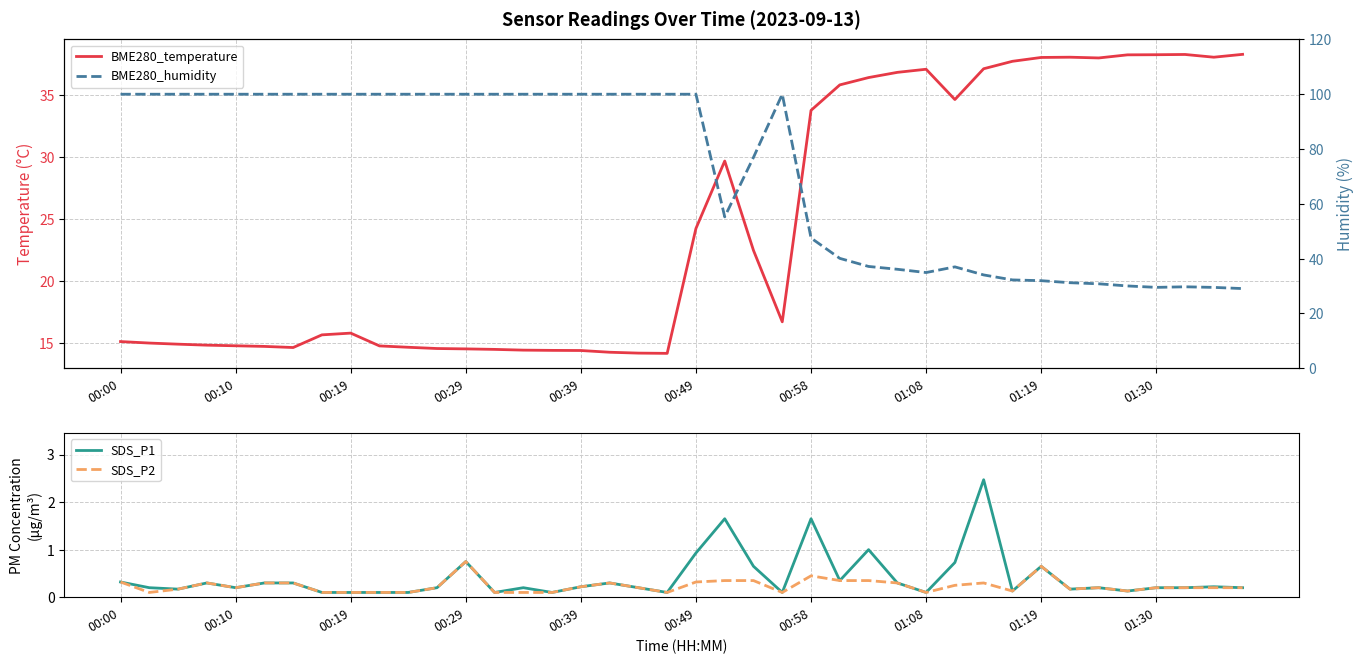

Is it true that SDS_P1 equals 0.1 at 00:39?

False